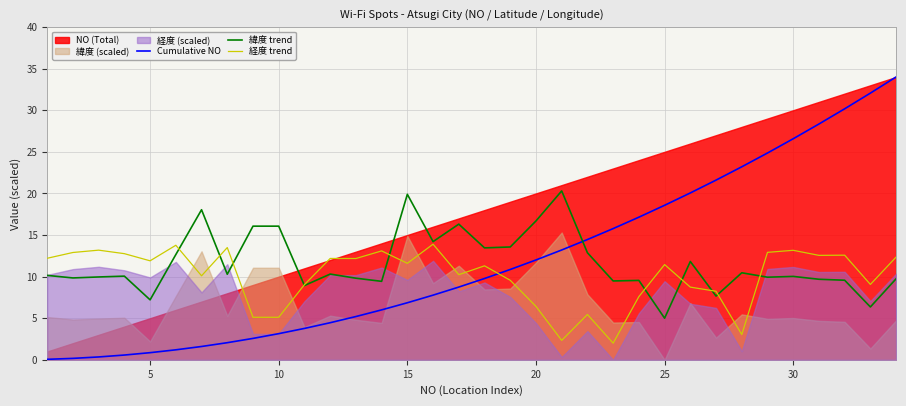

The value of Cumulative NO at 25 is 5.6. True or false?

False